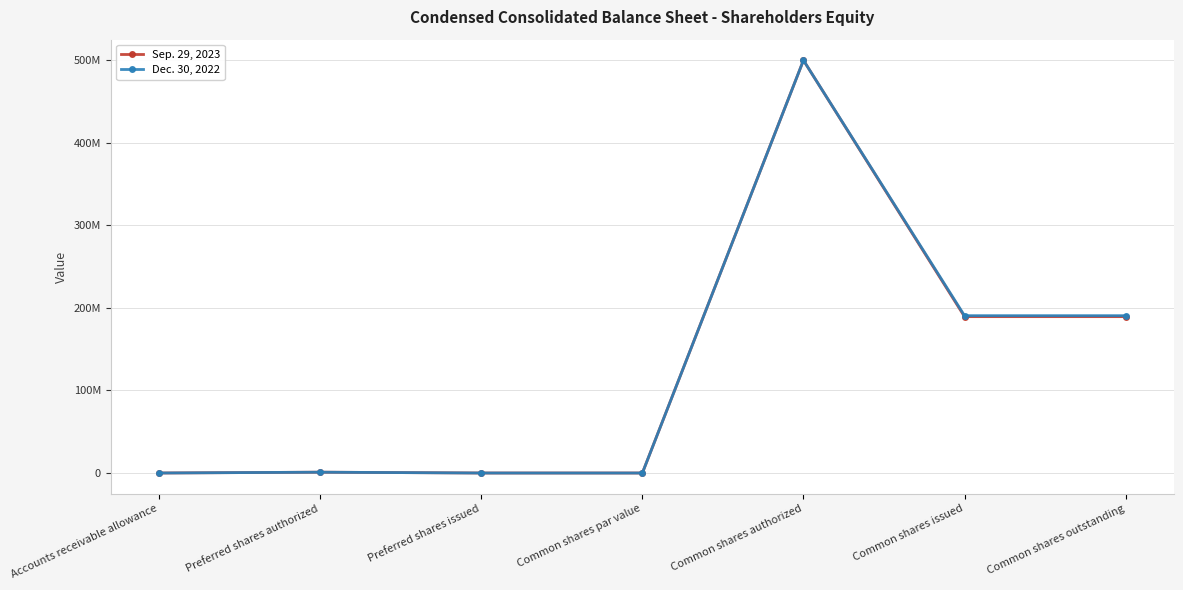

Rank the series by their average value, from lowest to highest.

Sep. 29, 2023, Dec. 30, 2022